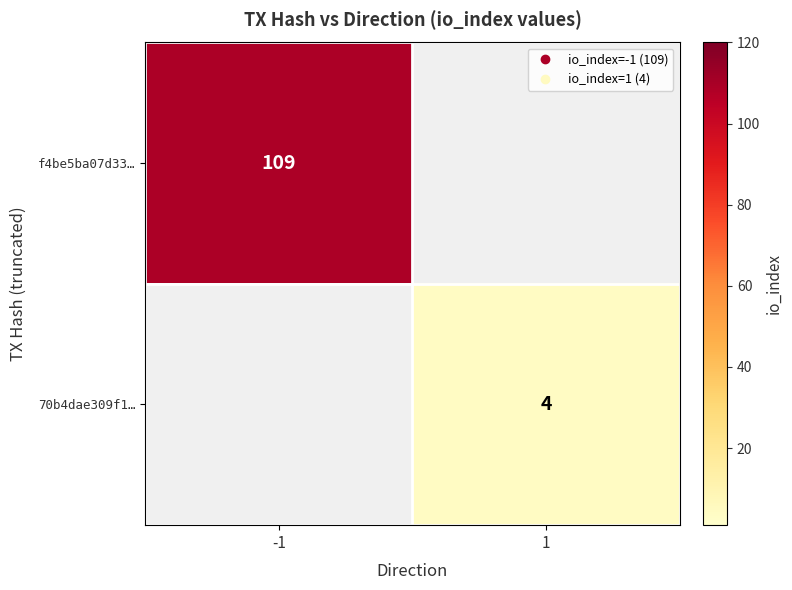

Which series has the largest range (max minus min)?

f4be5ba07d33…